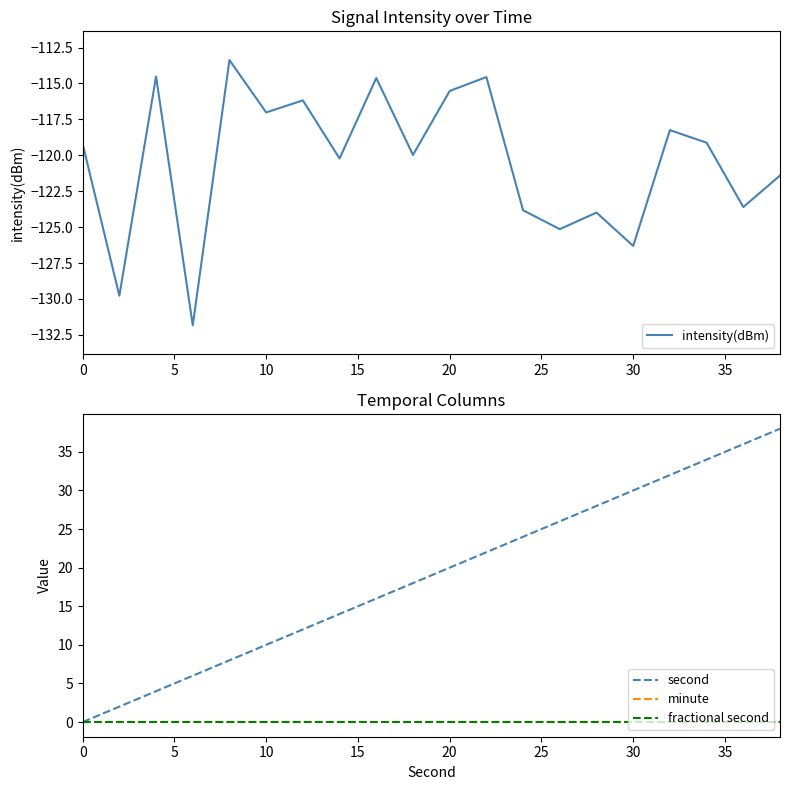

At how many categories does at least one series exceed -72?

20